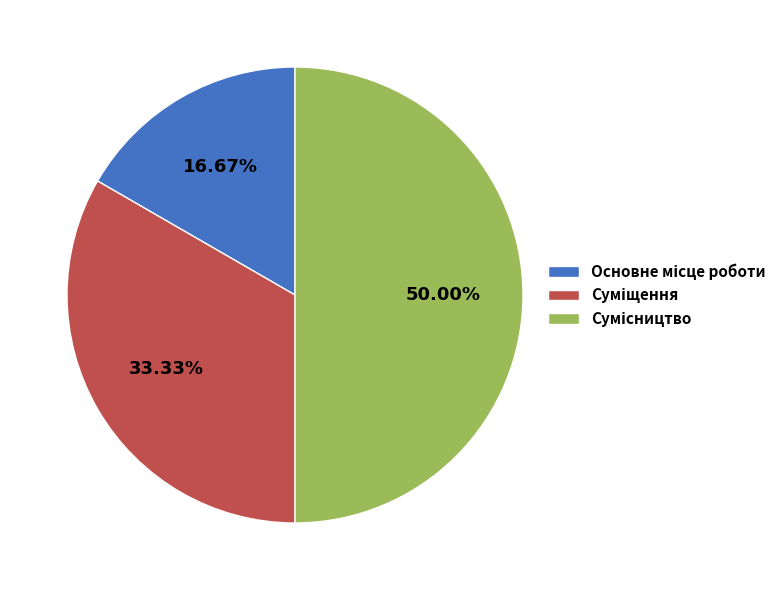

Rank the categories by value from highest to lowest.

Сумісництво, Суміщення, Основне місце роботи